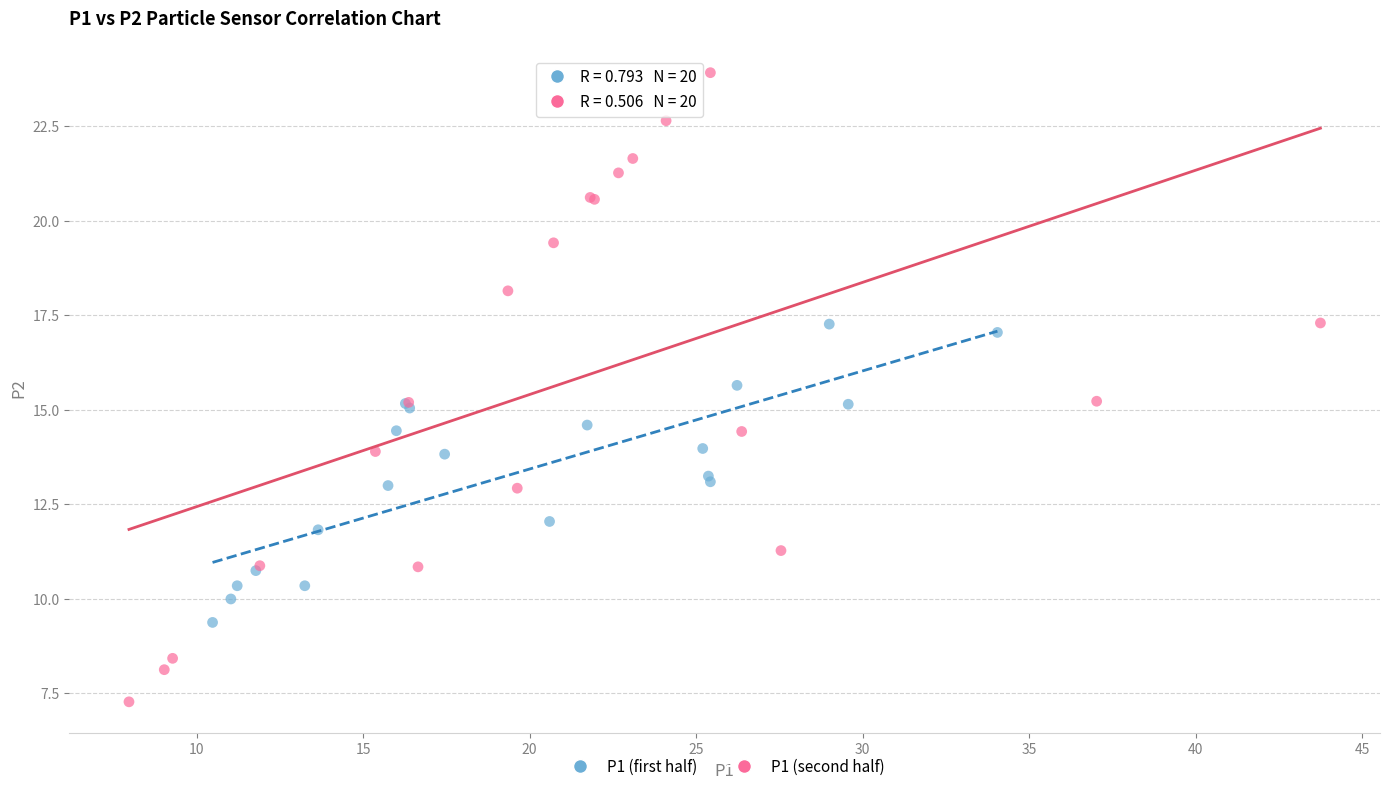

Which series has the largest Y range (max minus min)?

P1 (second half)